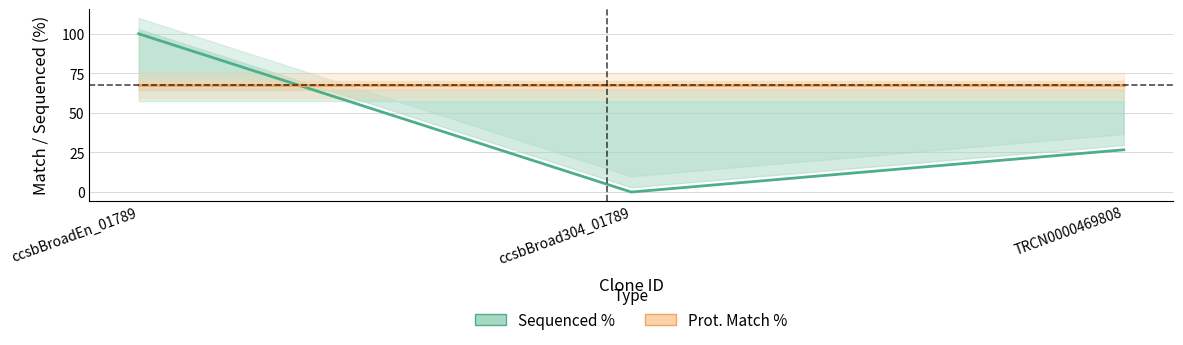

What is the difference between the highest and lowest values at ccsbBroad304_01789?

67.5